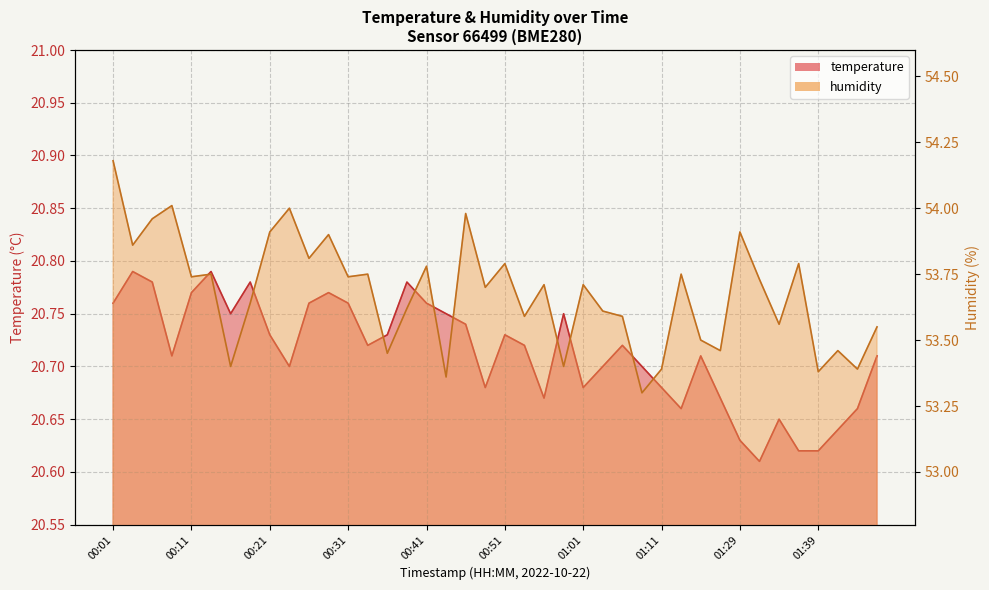

At which category is the sum across all series the highest?

00:01